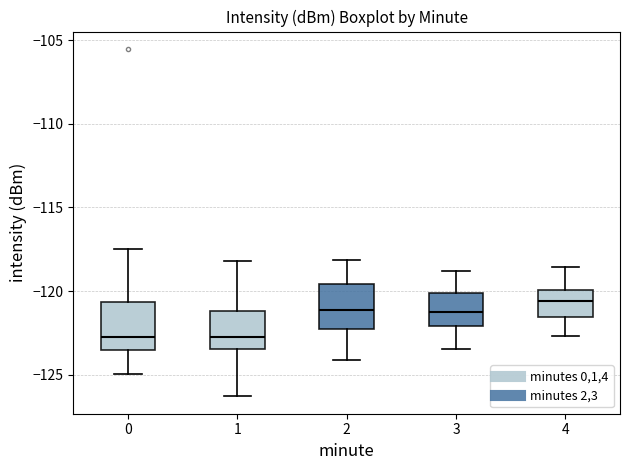

Where is the upper edge of the box at x = 1 on the y-axis? The values are not printed on the chart, so give them approximately, as read against the axis.

-121.0